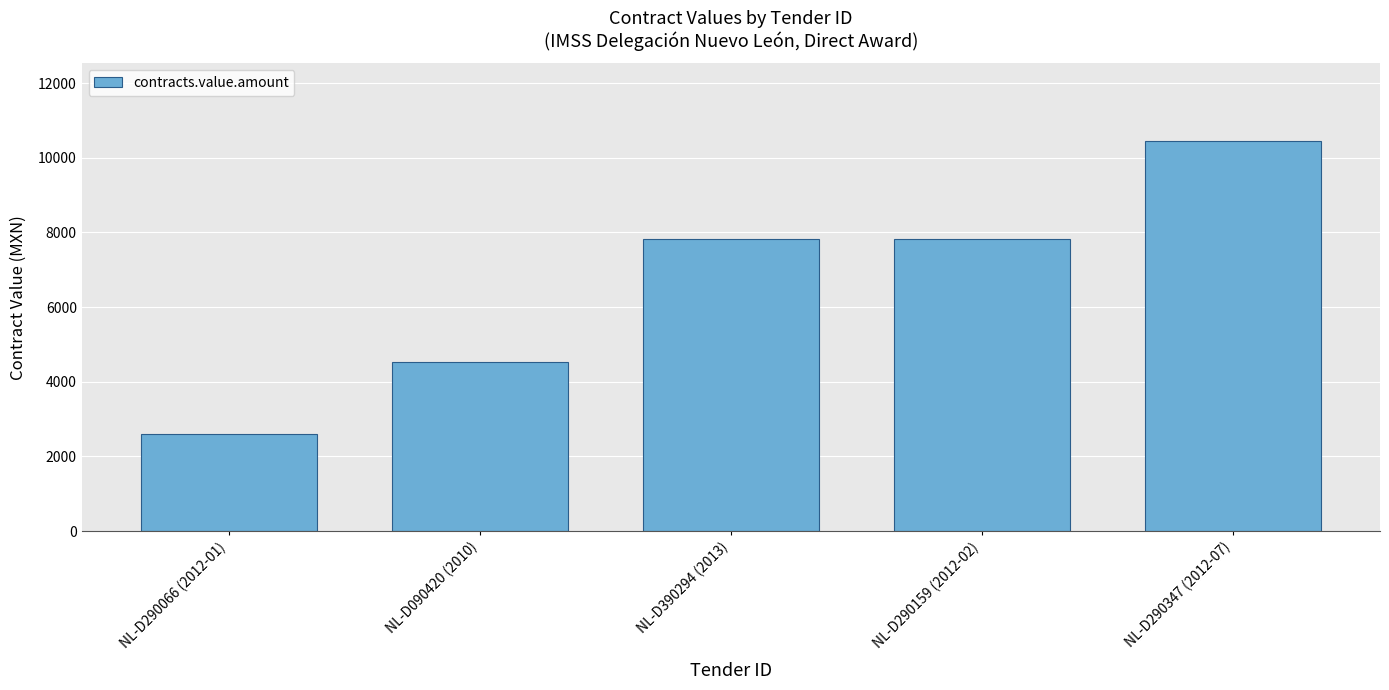

Is it true that the value at NL-D090420 (2010) is 3054?

False